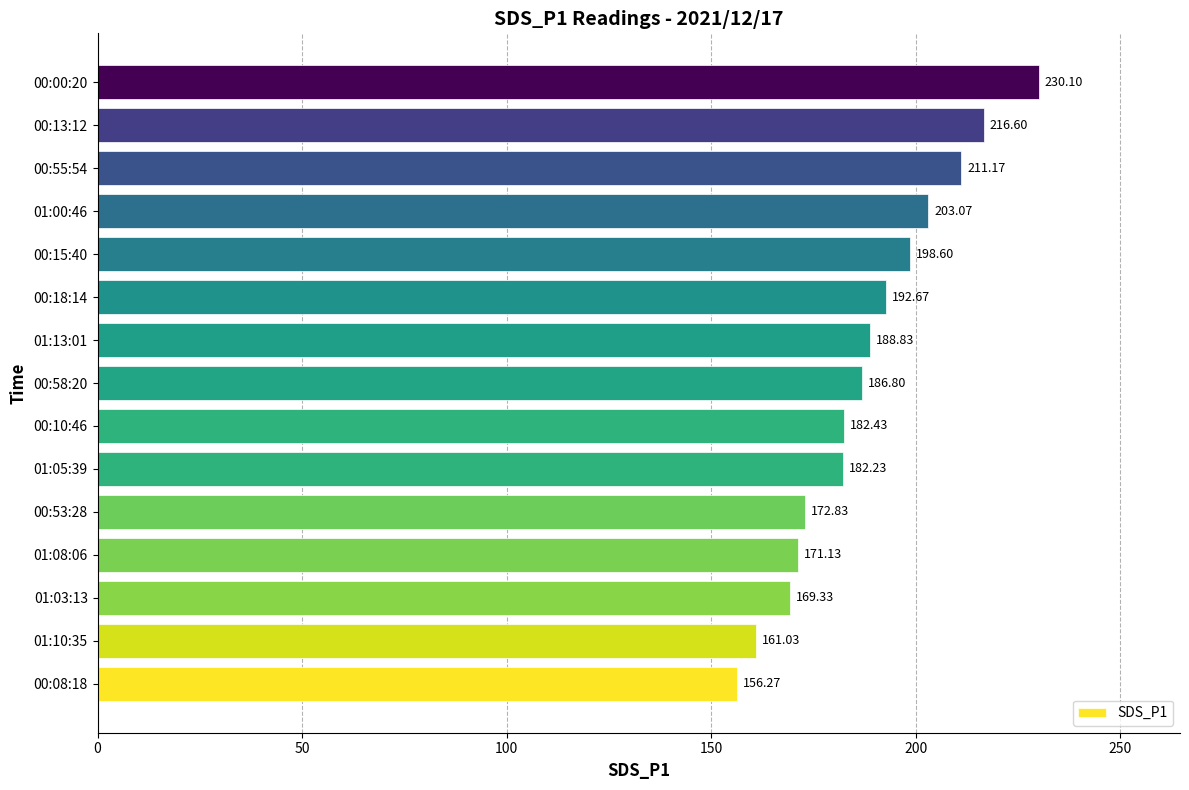

List the labels in order of value, smallest first.

00:08:18, 01:10:35, 01:03:13, 01:08:06, 00:53:28, 01:05:39, 00:10:46, 00:58:20, 01:13:01, 00:18:14, 00:15:40, 01:00:46, 00:55:54, 00:13:12, 00:00:20